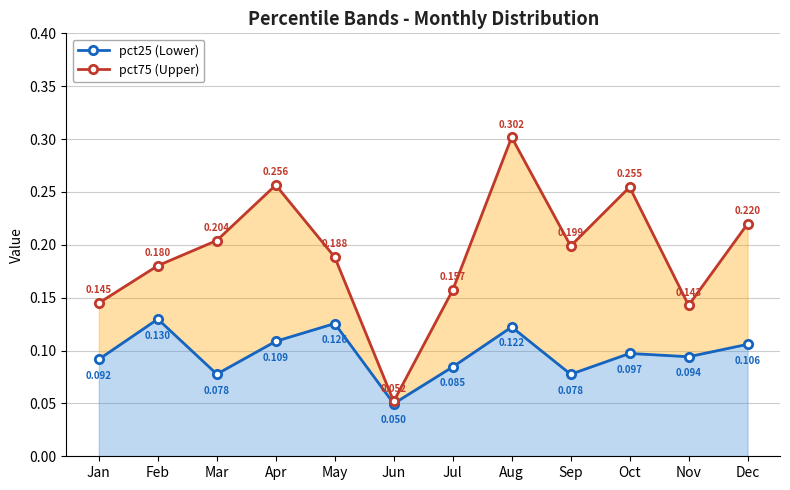

Where is the first local minimum for pct25 (Lower)?

Mar